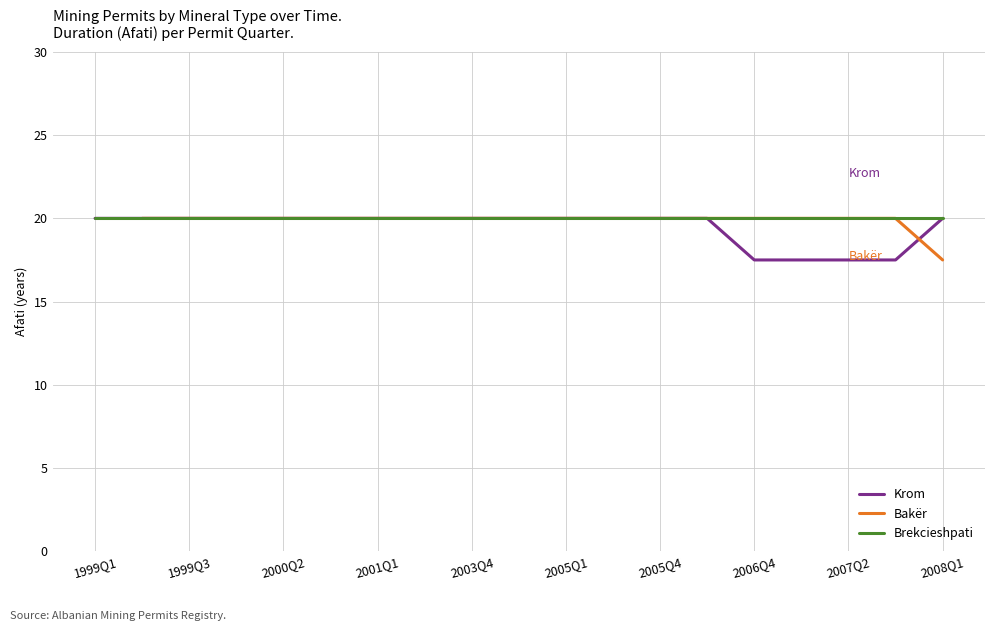

The value of Krom at 2005Q4 is 6.4. True or false?

False